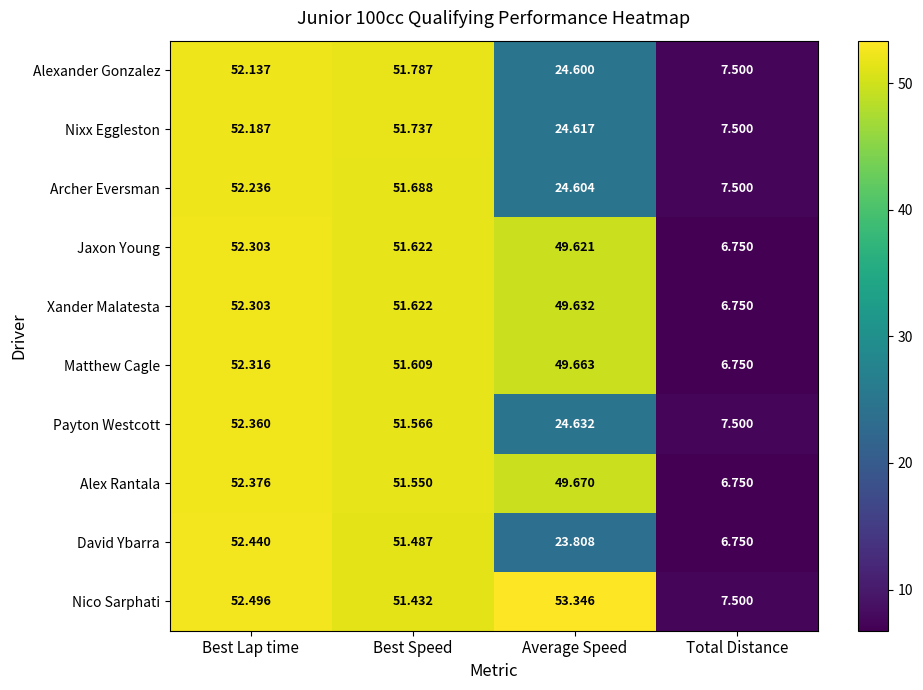

How many series are shown in this chart?

10